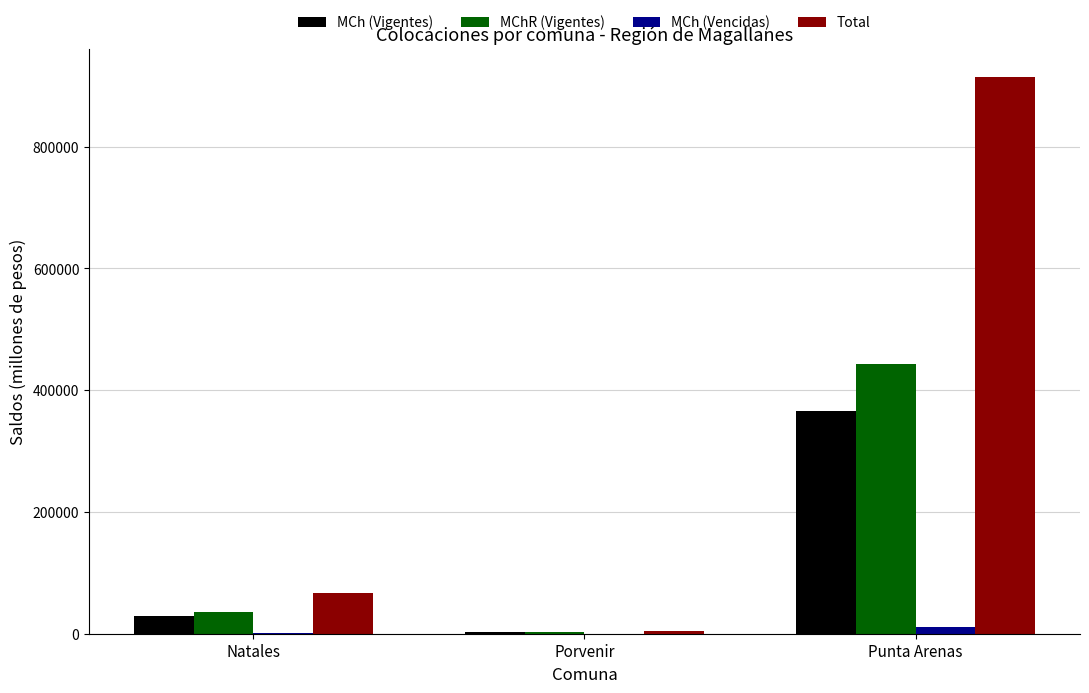

The value of Total at Natales is 66355.0. True or false?

True